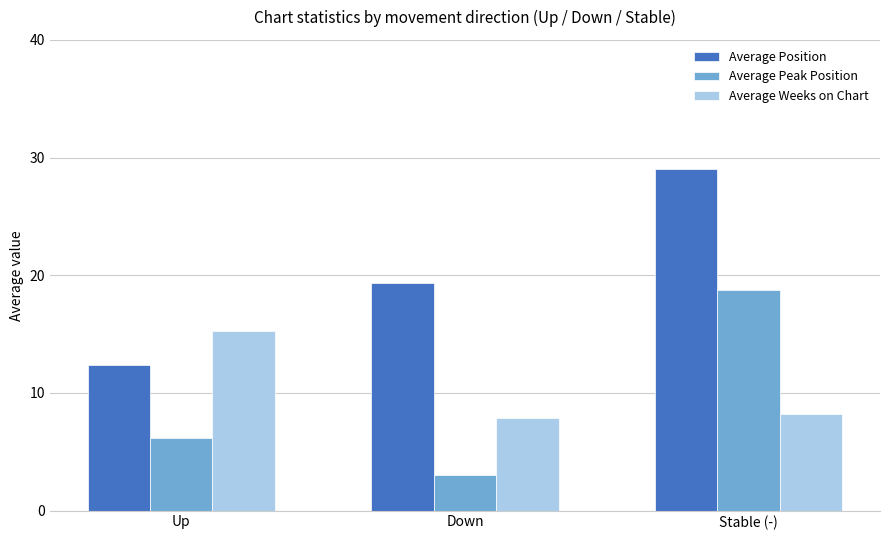

What is the difference between the maximum and minimum values in the Average Peak Position series?

15.8